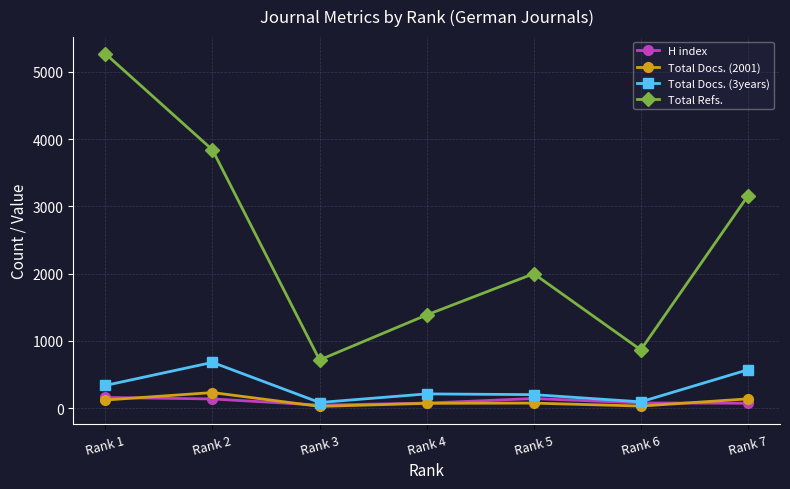

At how many categories does at least one series exceed 3725?

2